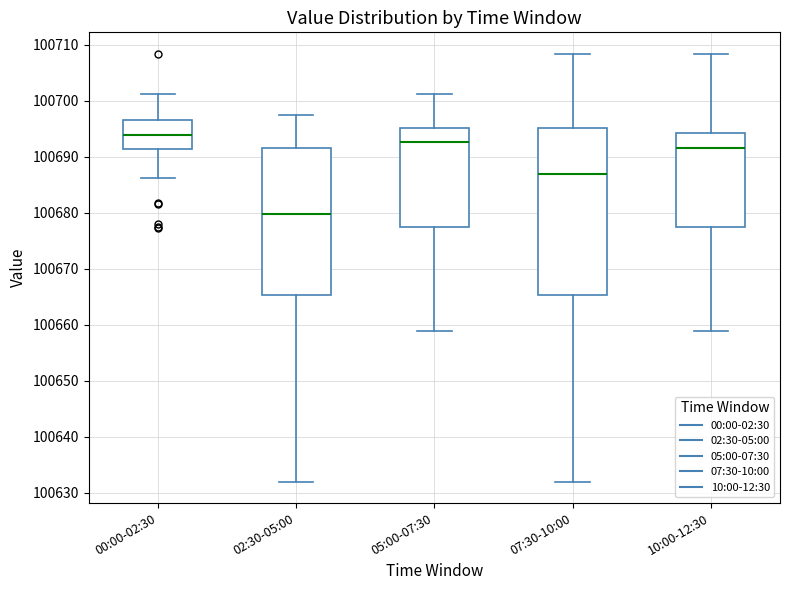

Reading left to right, transcribe this box plot: for each box, give where its median line is, the range the box spans, and where its two whiskers end, as read against the y-axis. The values are not printed on the chart, so give them approximately, as read against the axis.

00:00-02:30: median 100694, box 100691 to 100696, whiskers 100686 to 100701
02:30-05:00: median 100680, box 100665 to 100692, whiskers 100632 to 100697
05:00-07:30: median 100693, box 100678 to 100695, whiskers 100659 to 100701
07:30-10:00: median 100687, box 100665 to 100695, whiskers 100632 to 100708
10:00-12:30: median 100692, box 100678 to 100694, whiskers 100659 to 100708